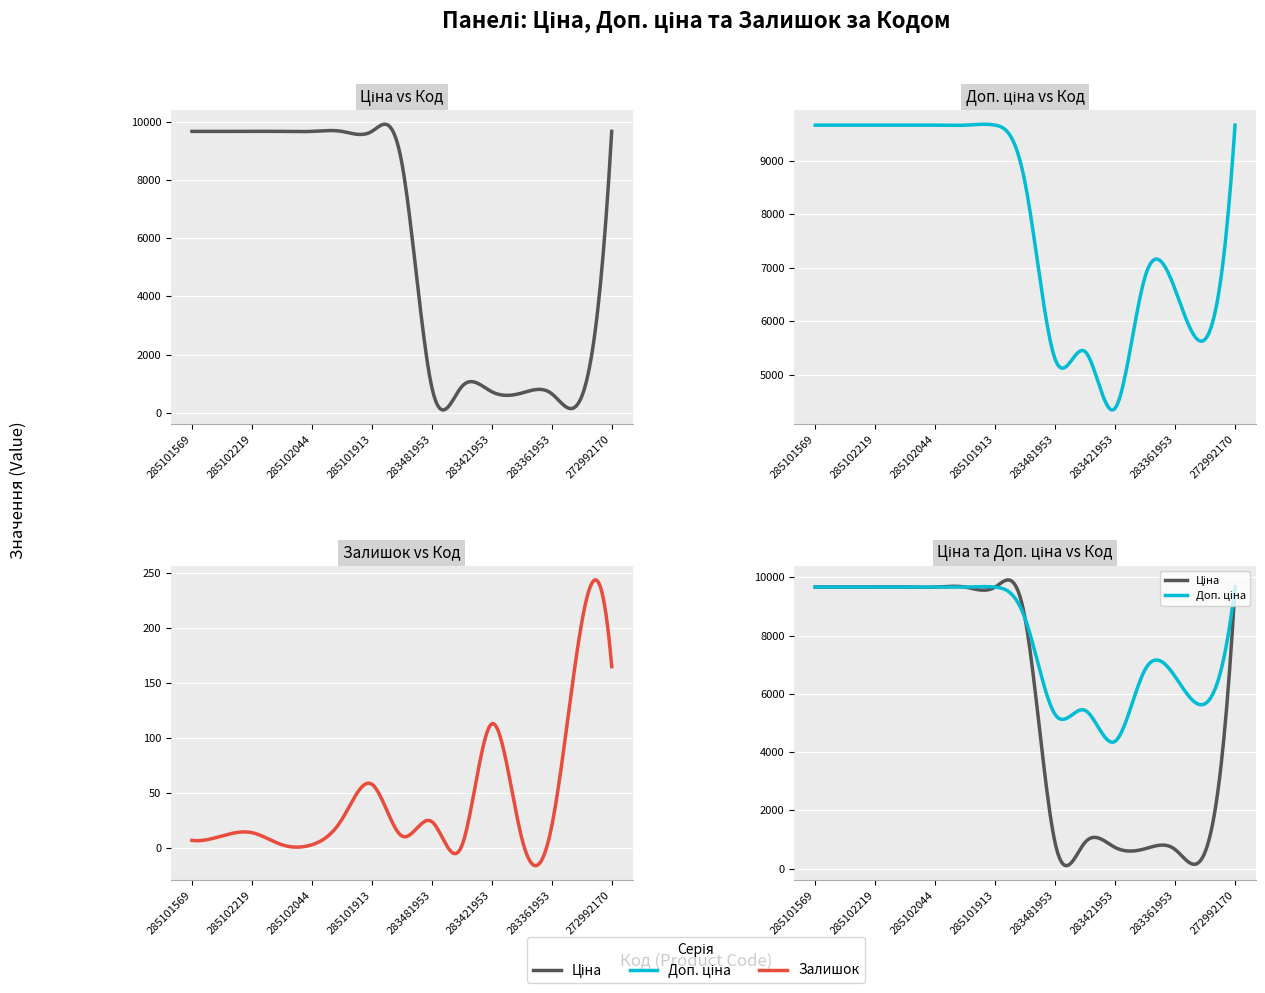

True or false: Залишок has a value of 11.0 at 248922198.

True